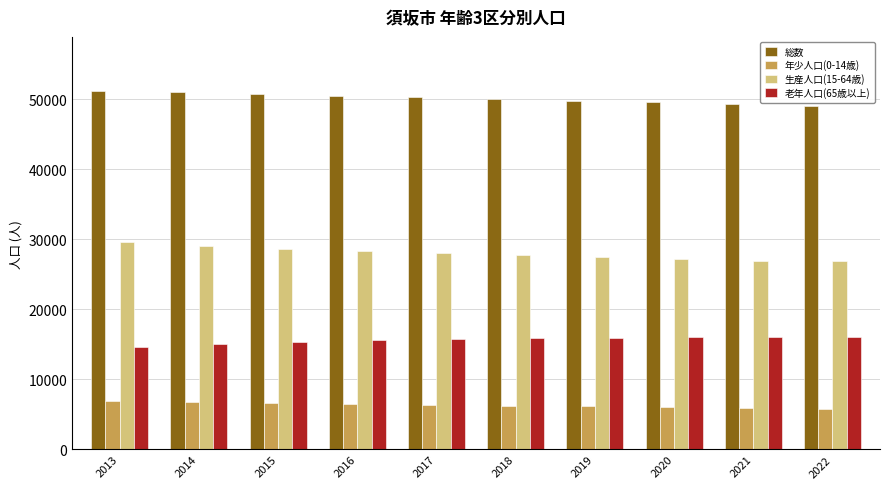

What is the difference between the highest and lowest values at 2015?

44103